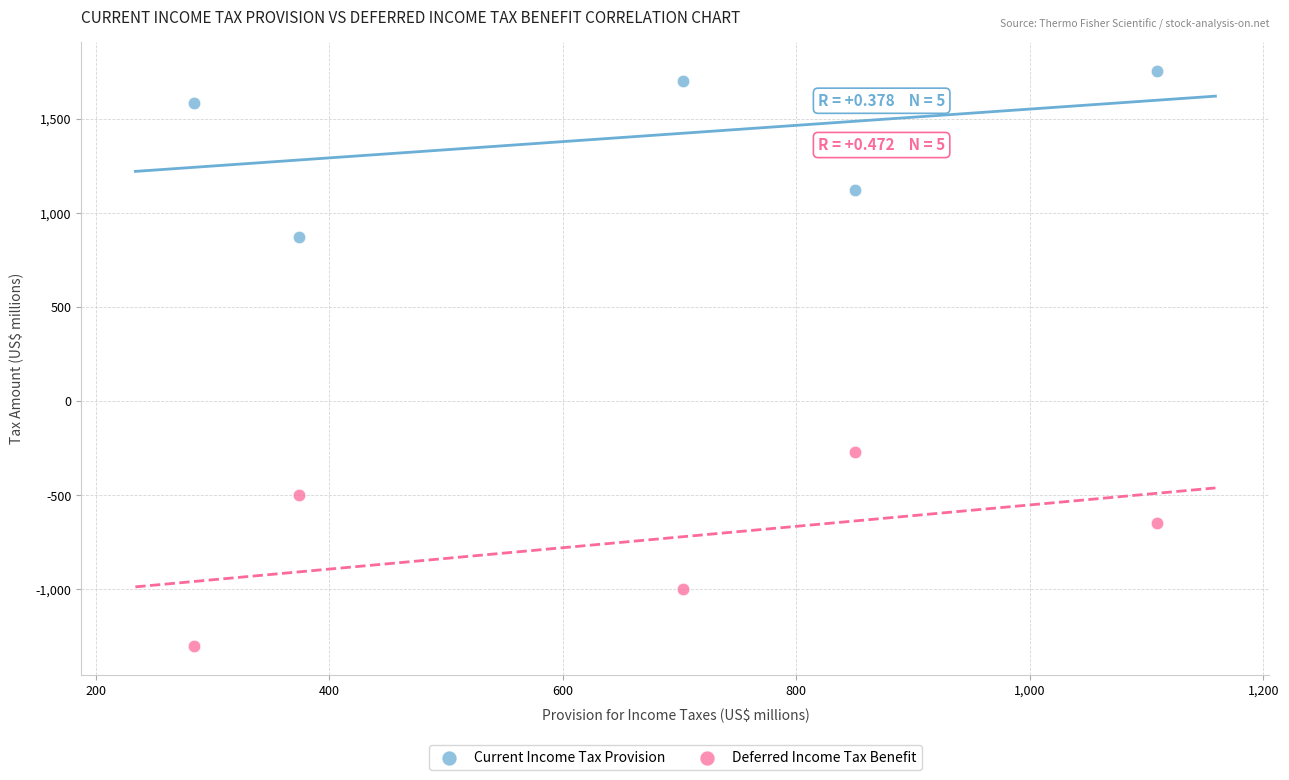

Which series has the largest Y range (max minus min)?

Deferred Income Tax Benefit